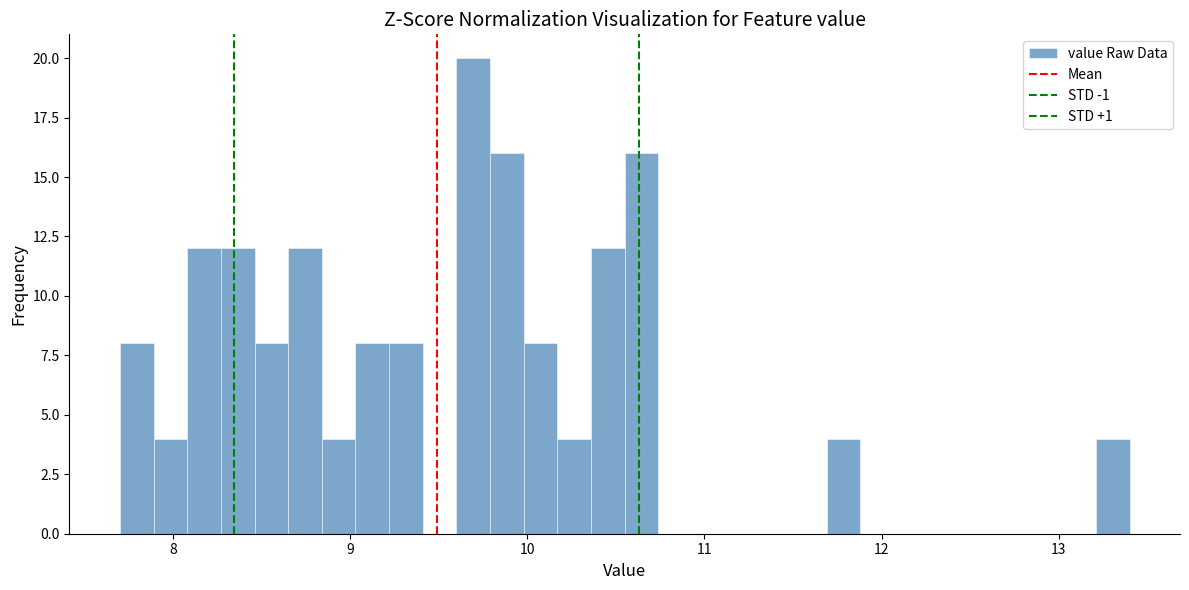

Read against the x-axis, roughly where is the centre of the tallest bar?

9.7